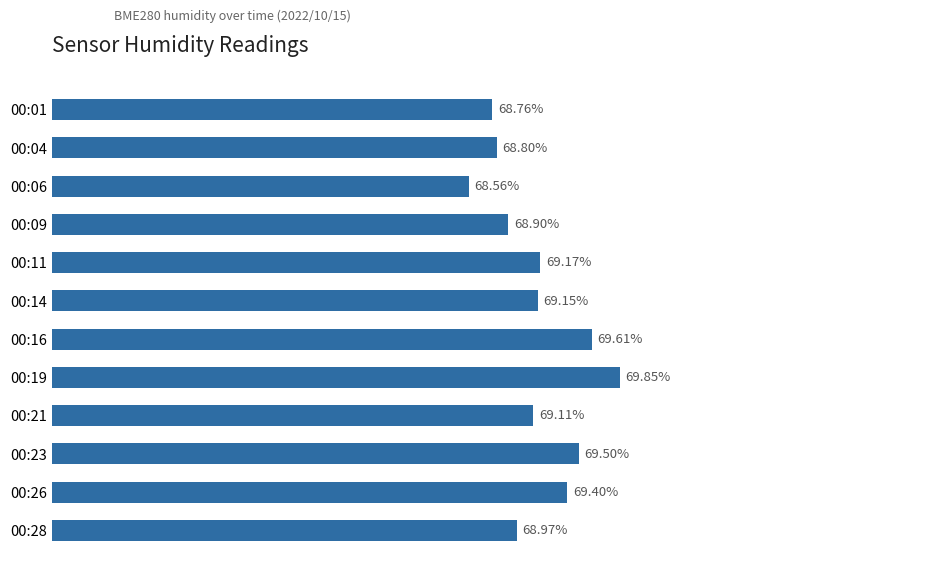

Which has a higher value, 00:09 or 00:26?

00:26